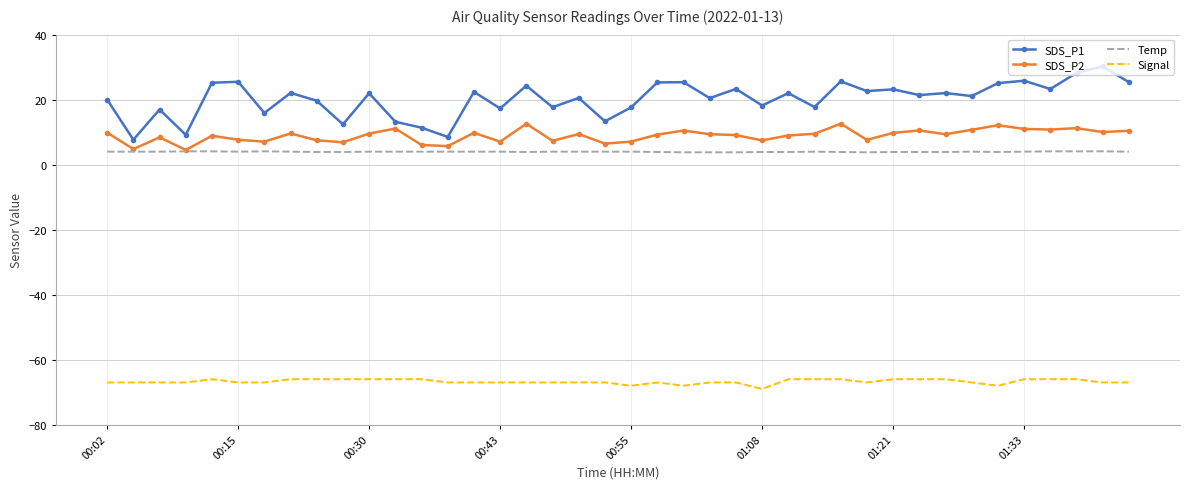

List the series in order of their peak value, highest first.

SDS_P1, SDS_P2, Temp, Signal